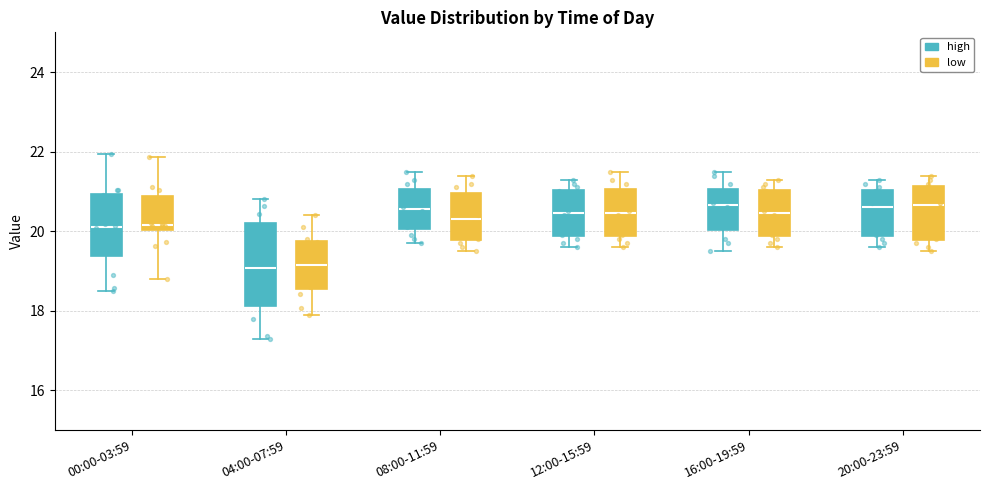

Reading left to right, transcribe this box plot: for each box, give where its median line is, the range the box spans, and where its two whiskers end, as read against the y-axis. The values are not printed on the chart, so give them approximately, as read against the axis.

00:00-03:59 (high): median 20.2, box 19.4 to 21.0, whiskers 18.6 to 22.0
00:00-03:59 (low): median 20.2, box 20.0 to 20.8, whiskers 18.8 to 21.8
04:00-07:59 (high): median 19.0, box 18.2 to 20.2, whiskers 17.4 to 20.8
04:00-07:59 (low): median 19.2, box 18.6 to 19.8, whiskers 18.0 to 20.4
08:00-11:59 (high): median 20.6, box 20.0 to 21.0, whiskers 19.8 to 21.6
08:00-11:59 (low): median 20.4, box 19.8 to 21.0, whiskers 19.6 to 21.4
12:00-15:59 (high): median 20.4, box 19.8 to 21.0, whiskers 19.6 to 21.4
12:00-15:59 (low): median 20.4, box 19.8 to 21.0, whiskers 19.6 to 21.6
16:00-19:59 (high): median 20.6, box 20.0 to 21.0, whiskers 19.6 to 21.6
16:00-19:59 (low): median 20.4, box 19.8 to 21.0, whiskers 19.6 to 21.4
20:00-23:59 (high): median 20.6, box 19.8 to 21.0, whiskers 19.6 to 21.4
20:00-23:59 (low): median 20.6, box 19.8 to 21.2, whiskers 19.6 to 21.4